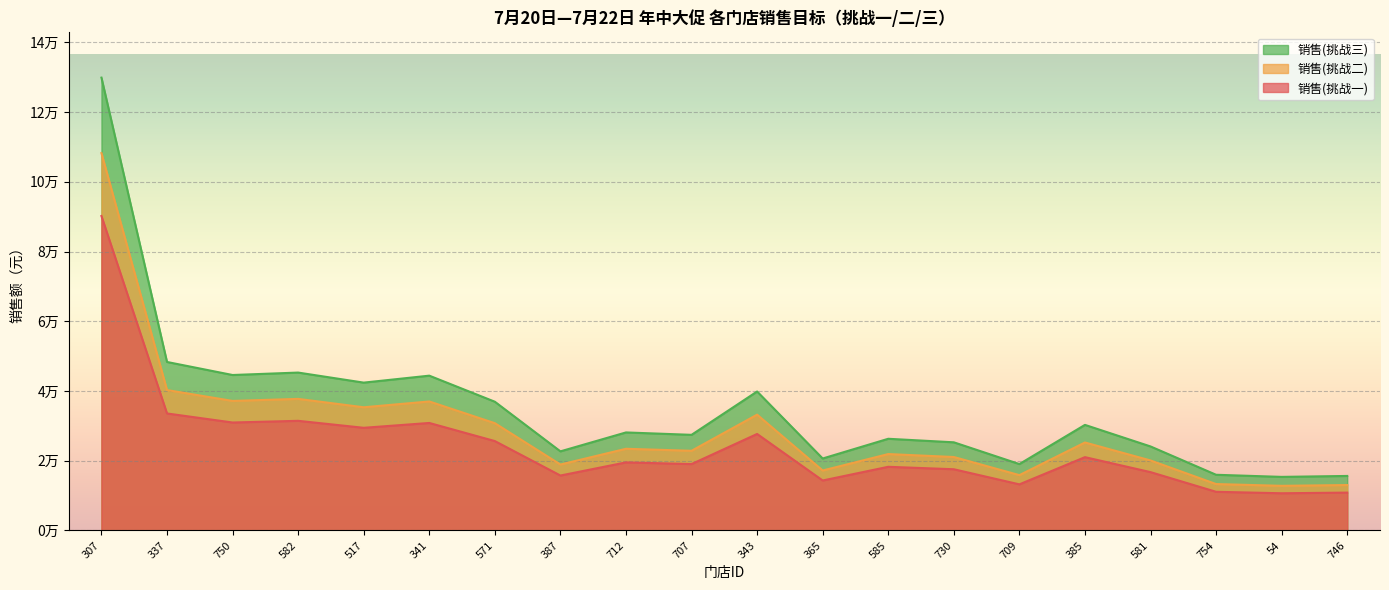

What is the maximum value for 销售(挑战二)?

108245.8